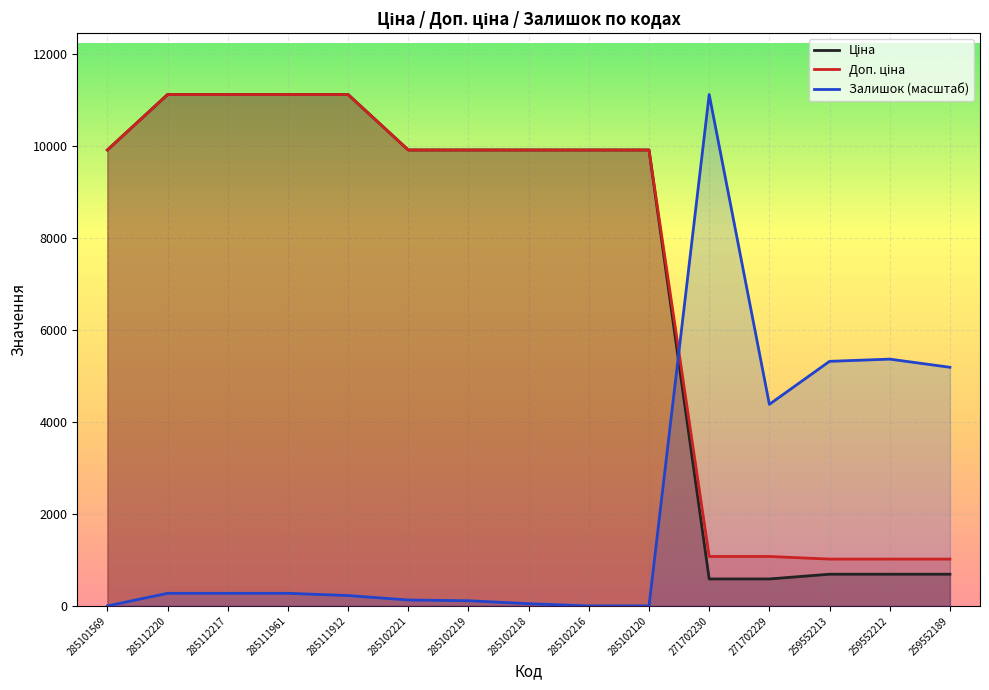

The value of Доп. ціна at 285102120 is 9908.5. True or false?

True